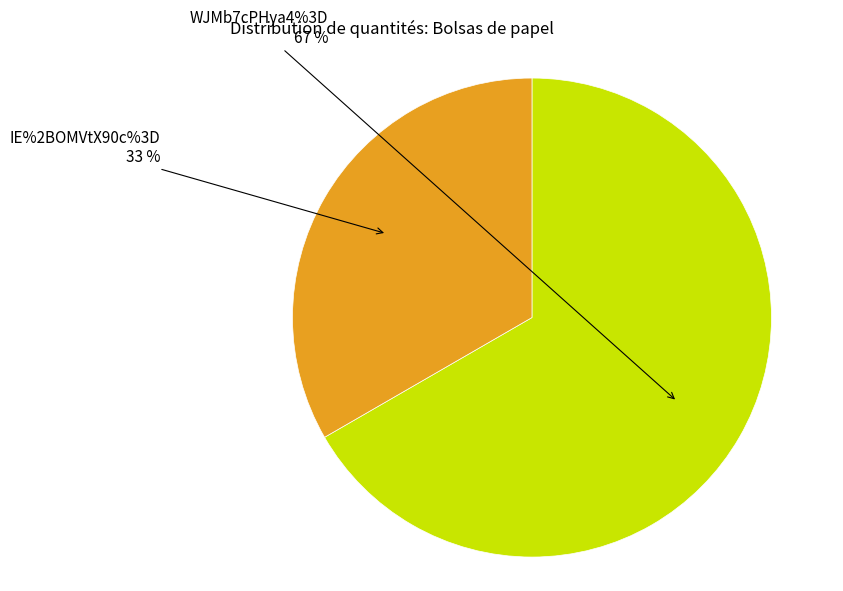

What is the smallest slice in the pie chart?

IE%2BOMVtX90c%3D